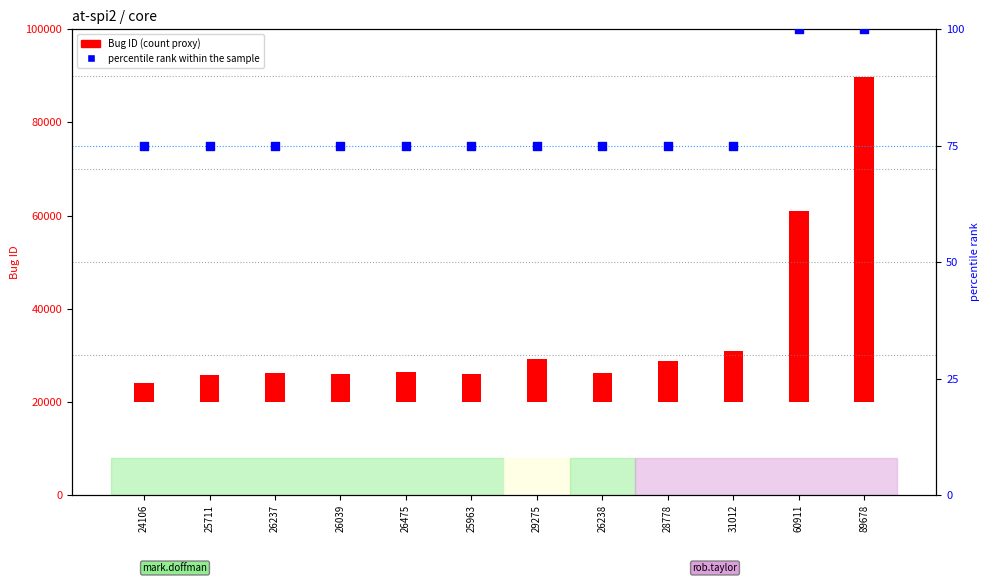

At how many categories does at least one series exceed 51578?

1